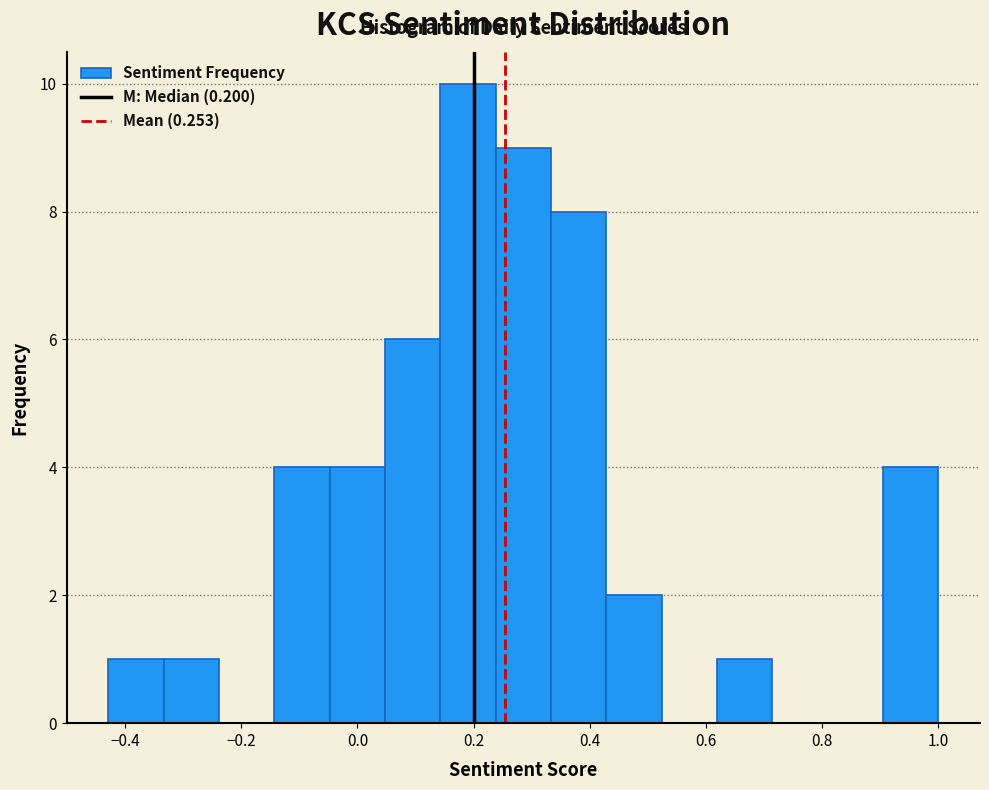

What is the height of the bar covering 0.62 to 0.72 on the x-axis? Neither the bar edges nor the heights are printed on the chart, so give them approximately, as read against the axes.

1